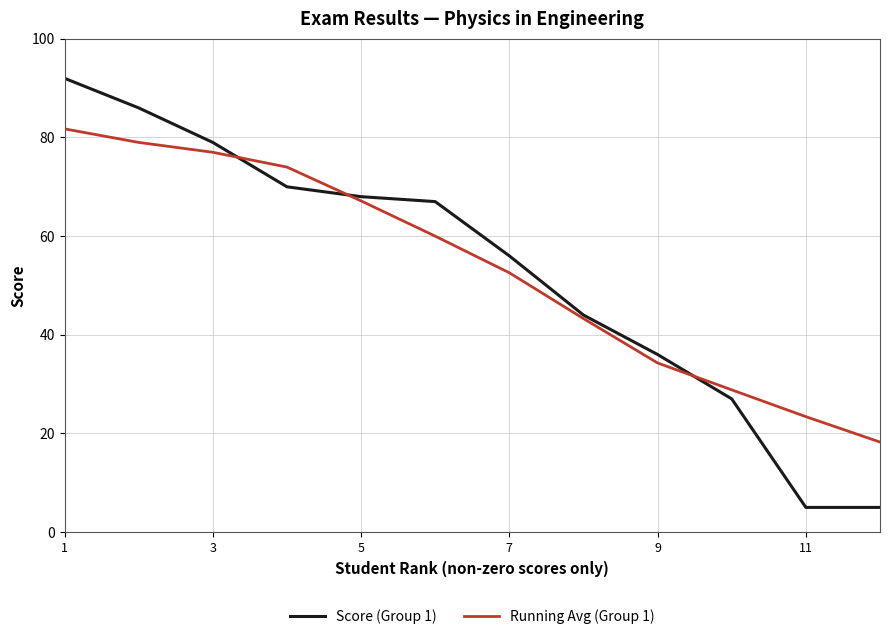

Rank the series by their maximum value, from lowest to highest.

Running Avg (Group 1), Score (Group 1)